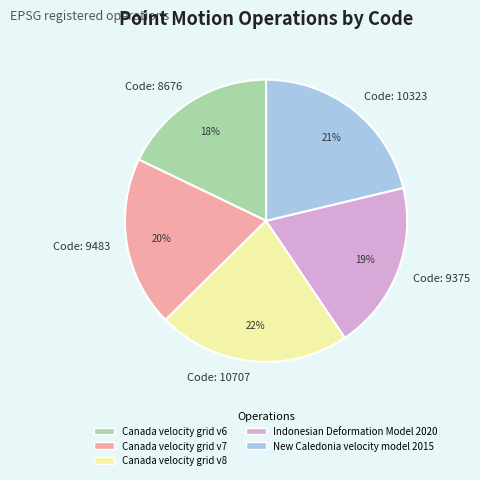

What is the ratio of the value at Code: 8676 to the value at Code: 9483?

0.9